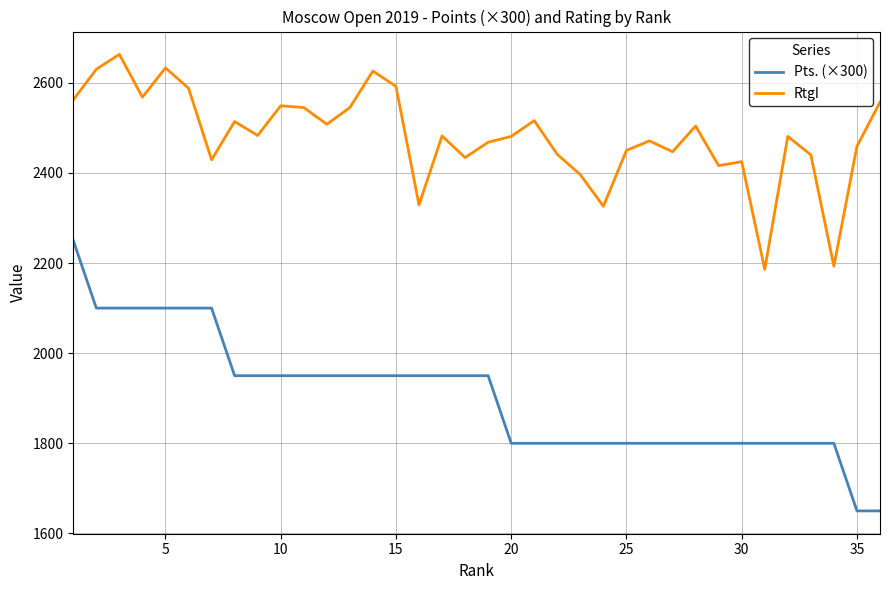

True or false: RtgI and Pts. (×300) cross at least once.

False